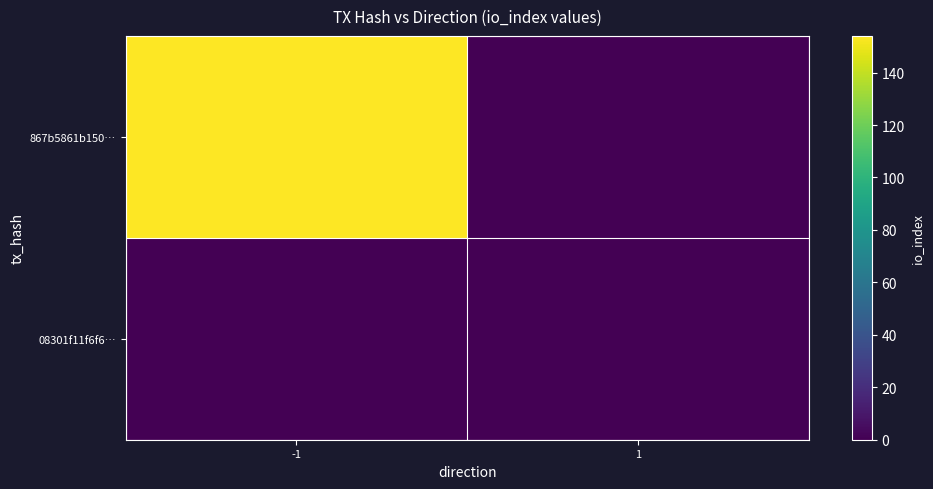

Reading right to left, what are all the values shown in this chart?

867b5861b150…: 1=0	-1=154
08301f11f6f6…: 1=0	-1=0